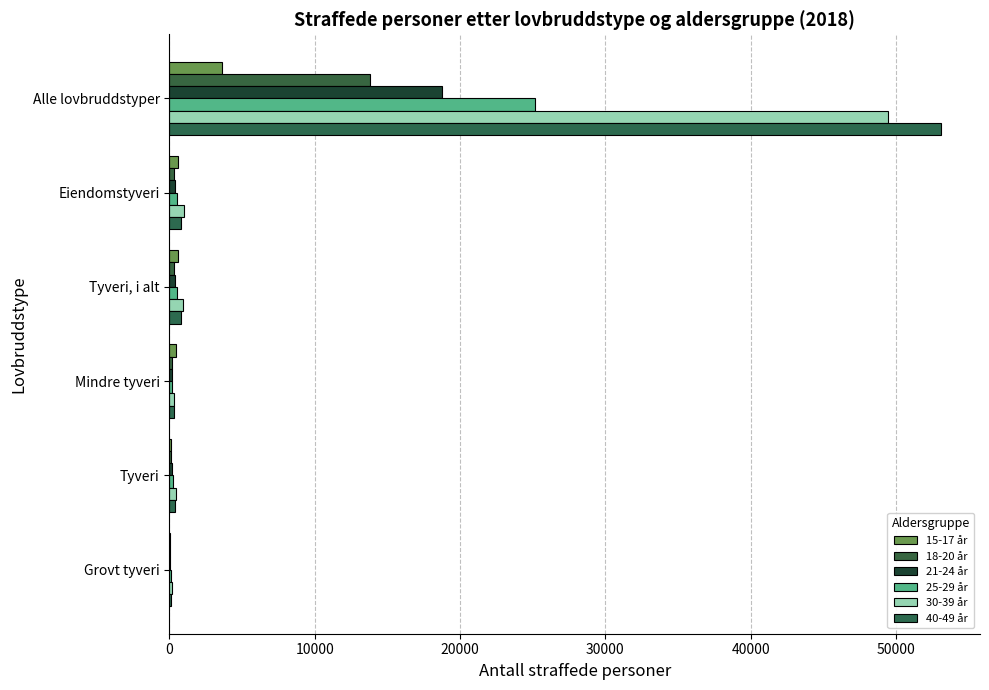

Count the number of data series in this chart.

6